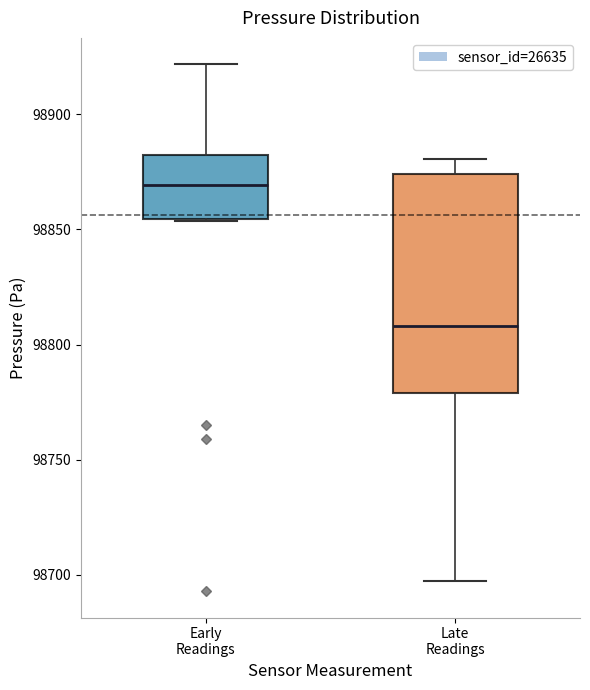

Reading left to right, transcribe this box plot: for each box, give where its median line is, the range the box spans, and where its two whiskers end, as read against the y-axis. The values are not printed on the chart, so give them approximately, as read against the axis.

Early Readings: median 98870, box 98855 to 98880, whiskers 98855 to 98920
Late Readings: median 98810, box 98780 to 98875, whiskers 98700 to 98880